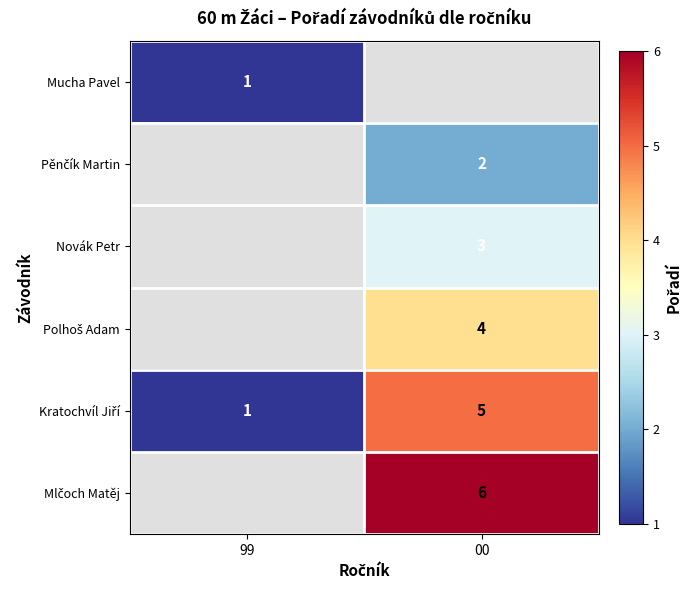

Which category has the highest value across all series?

00